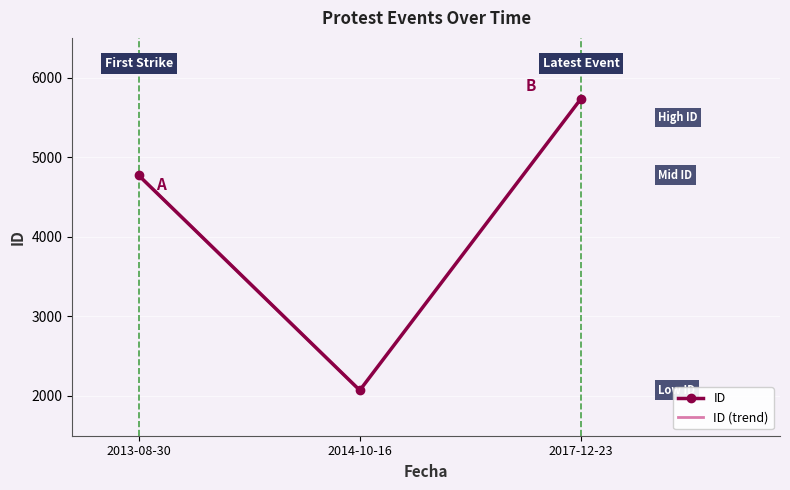

Reading left to right, list all the values displayed in this chart.

2013-08-30=4773	2014-10-16=2071	2017-12-23=5735